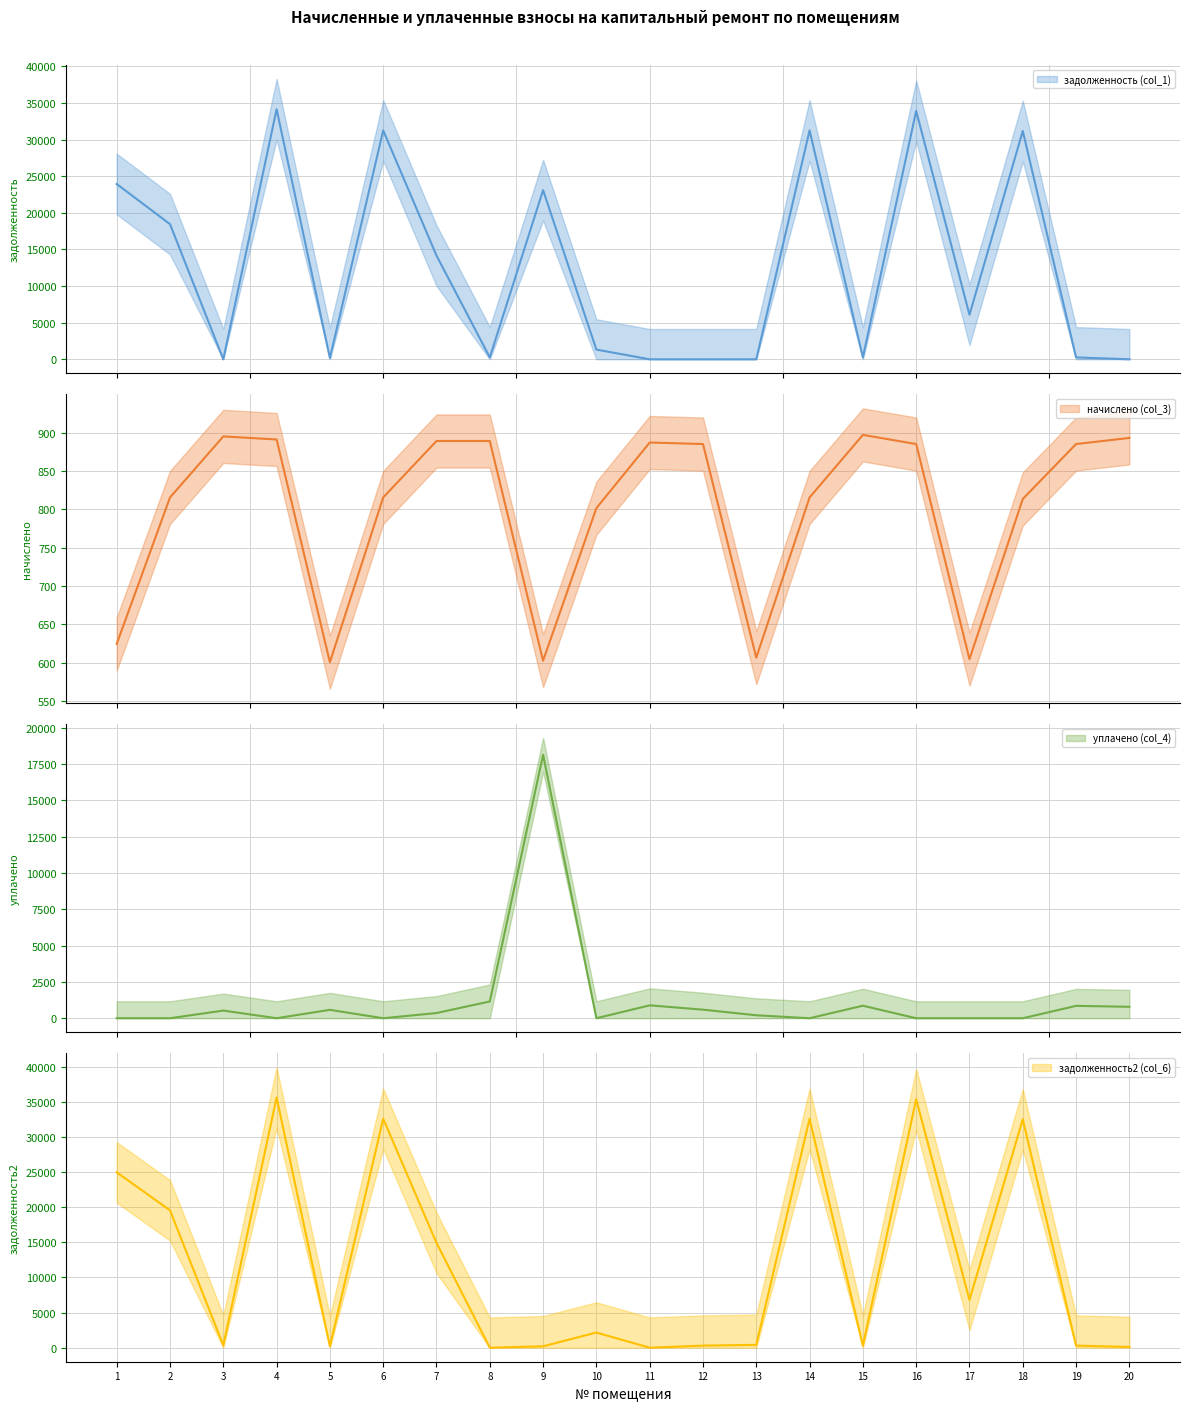

Which series has the largest range (max minus min)?

задолженность2 (col_6)